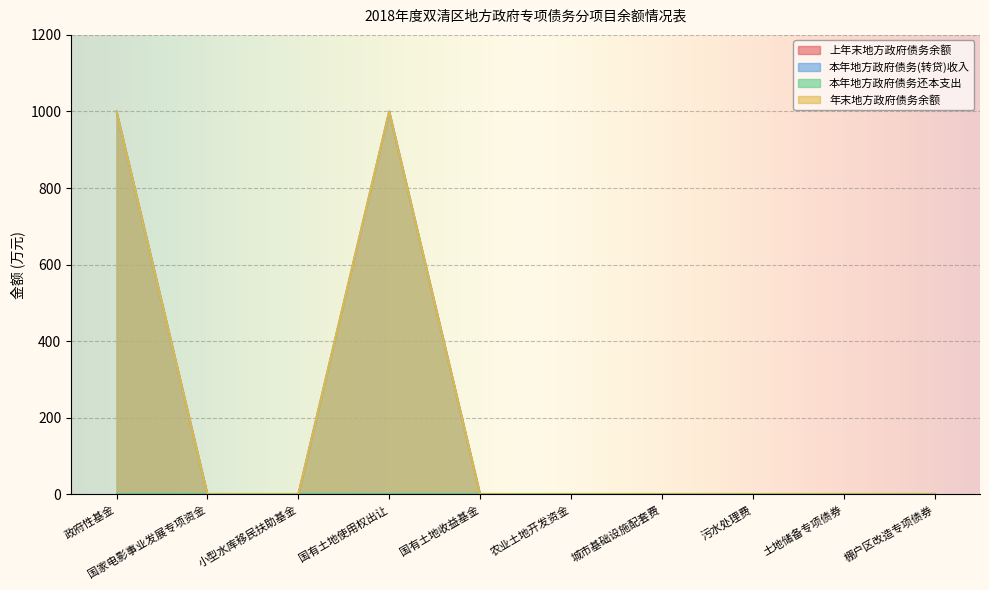

Which series has the widest spread of values?

本年地方政府债务(转贷)收入